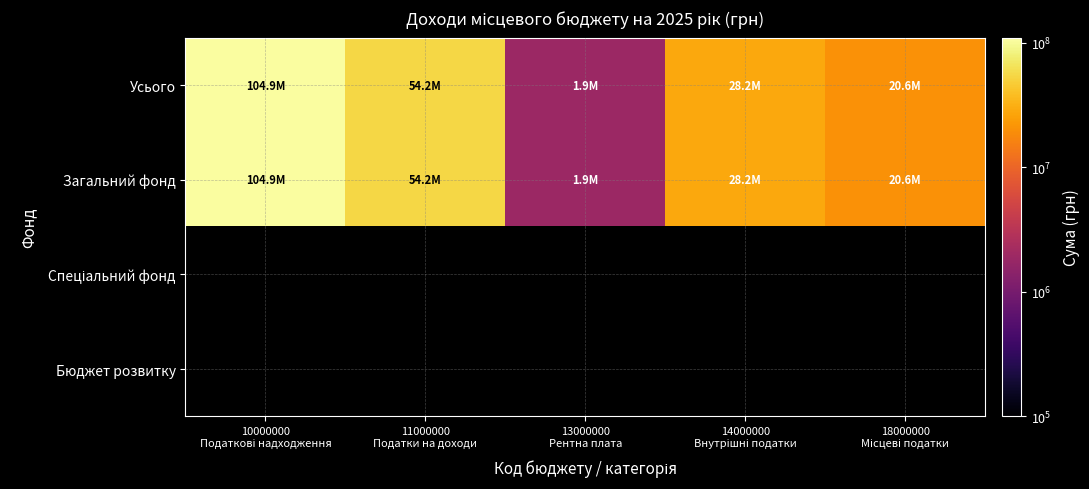

Which series has the largest total across all categories?

Усього